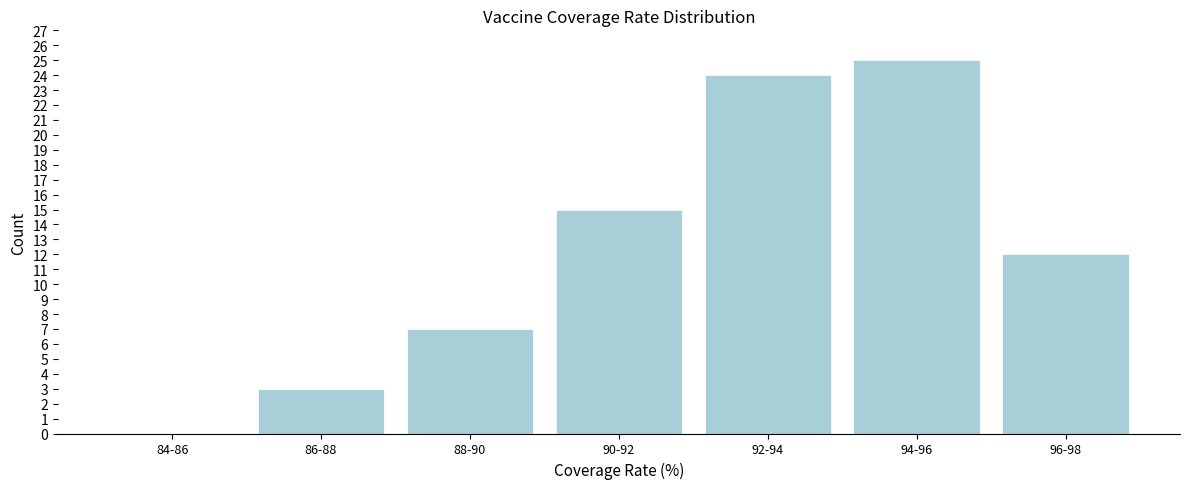

Reading left to right, list all the values displayed in this chart.

84-86=0	86-88=3	88-90=7	90-92=15	92-94=24	94-96=25	96-98=12